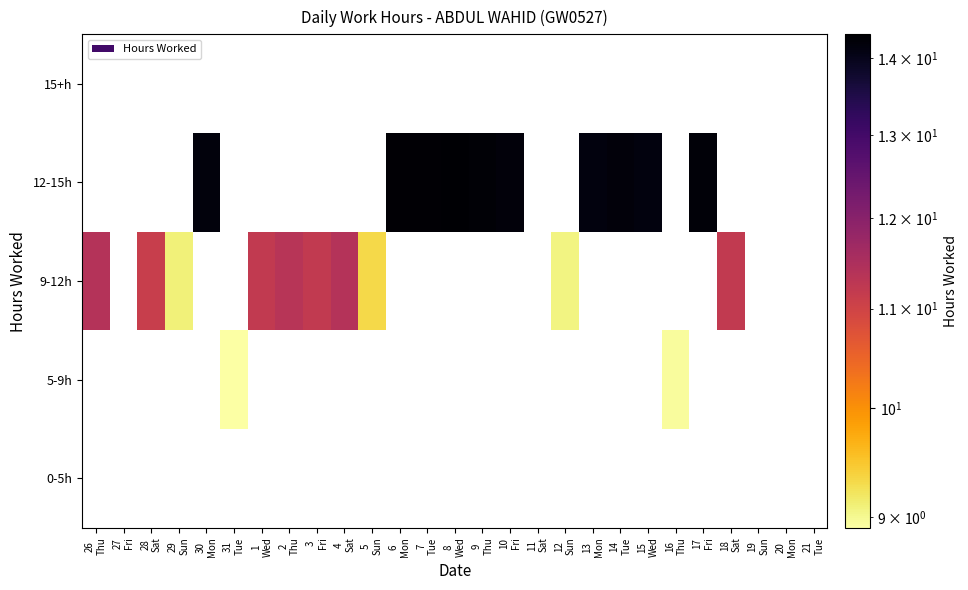

Which label corresponds to the largest value in the chart?

8
Wed